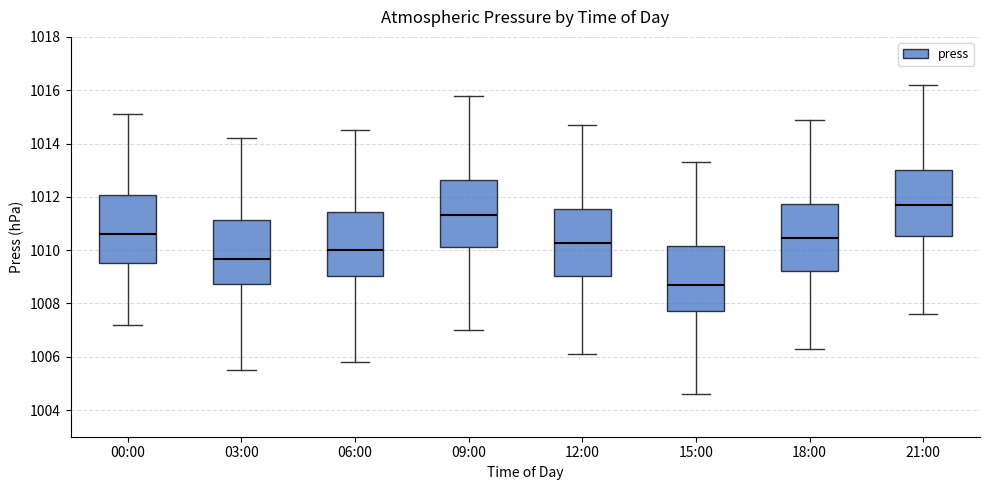

Reading left to right, read every box against the y-axis: the position of its median line, the range the box covers, and the ends of its whiskers. The values are not printed on the chart, so give them approximately, as read against the axis.

00:00: median 1010.6, box 1009.6 to 1012.0, whiskers 1007.2 to 1015.2
03:00: median 1009.6, box 1008.8 to 1011.2, whiskers 1005.6 to 1014.2
06:00: median 1010.0, box 1009.0 to 1011.4, whiskers 1005.8 to 1014.6
09:00: median 1011.4, box 1010.2 to 1012.6, whiskers 1007.0 to 1015.8
12:00: median 1010.2, box 1009.0 to 1011.6, whiskers 1006.2 to 1014.8
15:00: median 1008.8, box 1007.8 to 1010.2, whiskers 1004.6 to 1013.4
18:00: median 1010.4, box 1009.2 to 1011.8, whiskers 1006.4 to 1015.0
21:00: median 1011.8, box 1010.6 to 1013.0, whiskers 1007.6 to 1016.2